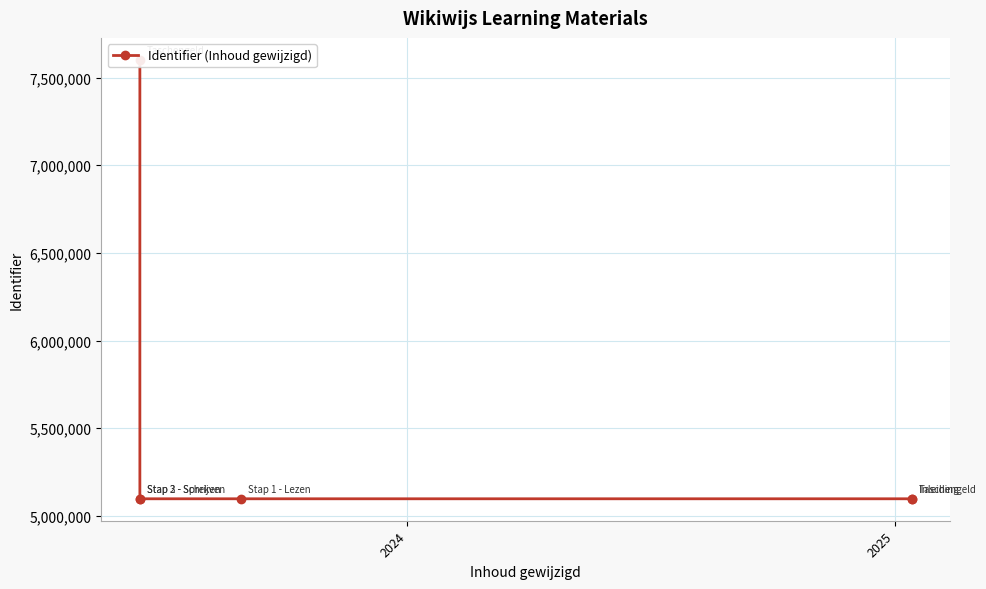

What is the ratio of the value at 2025 to the value at 2024?

1.0